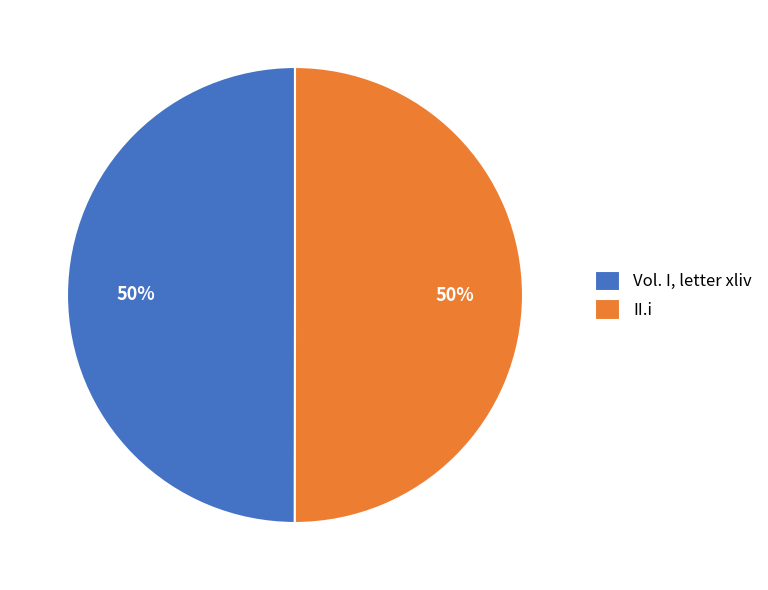

Do Vol. I, letter xliv and II.i together represent more than half of the pie?

Yes